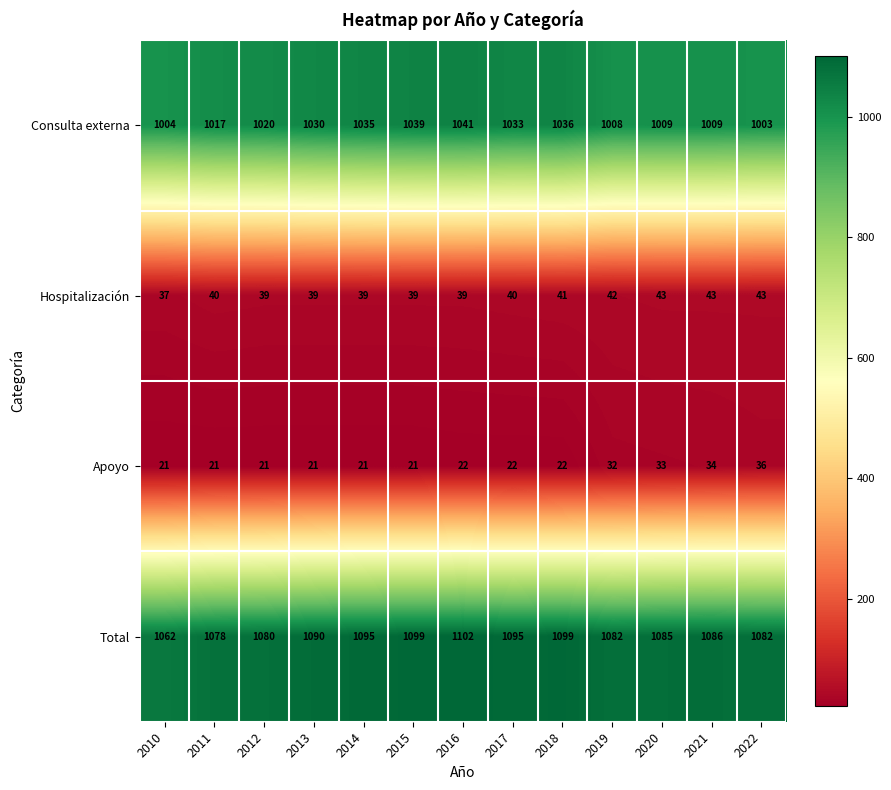

What is the average value of the Consulta externa series?

1022